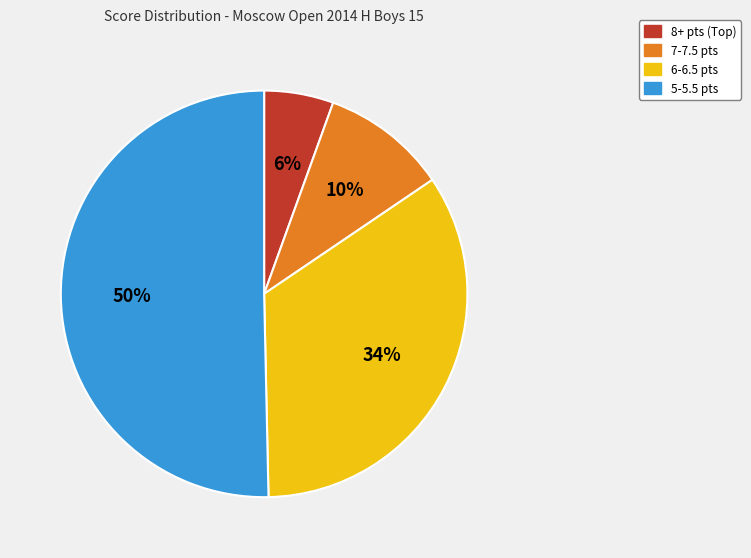

To the nearest percent, what is the average slice percentage?

25%